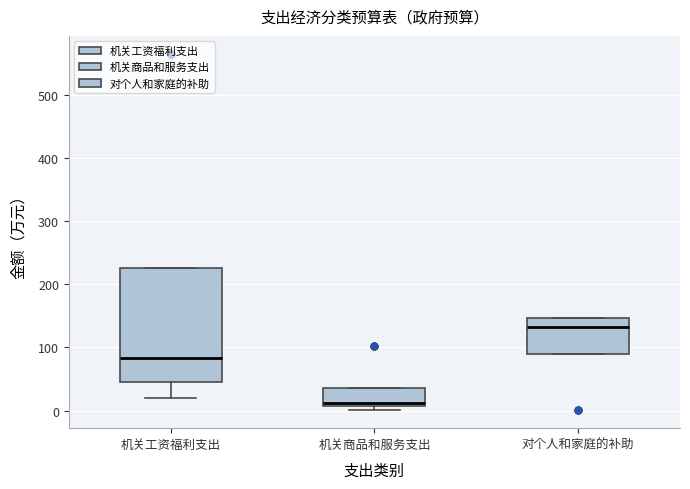

Where does the median line of the box for 机关工资福利支出 sit on the y-axis? The values are not printed on the chart, so give them approximately, as read against the axis.

80